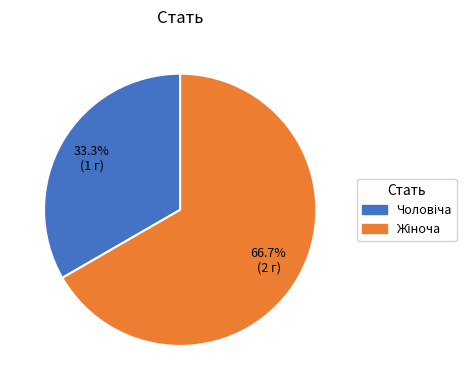

Is there any slice that represents more than half of the pie?

Yes